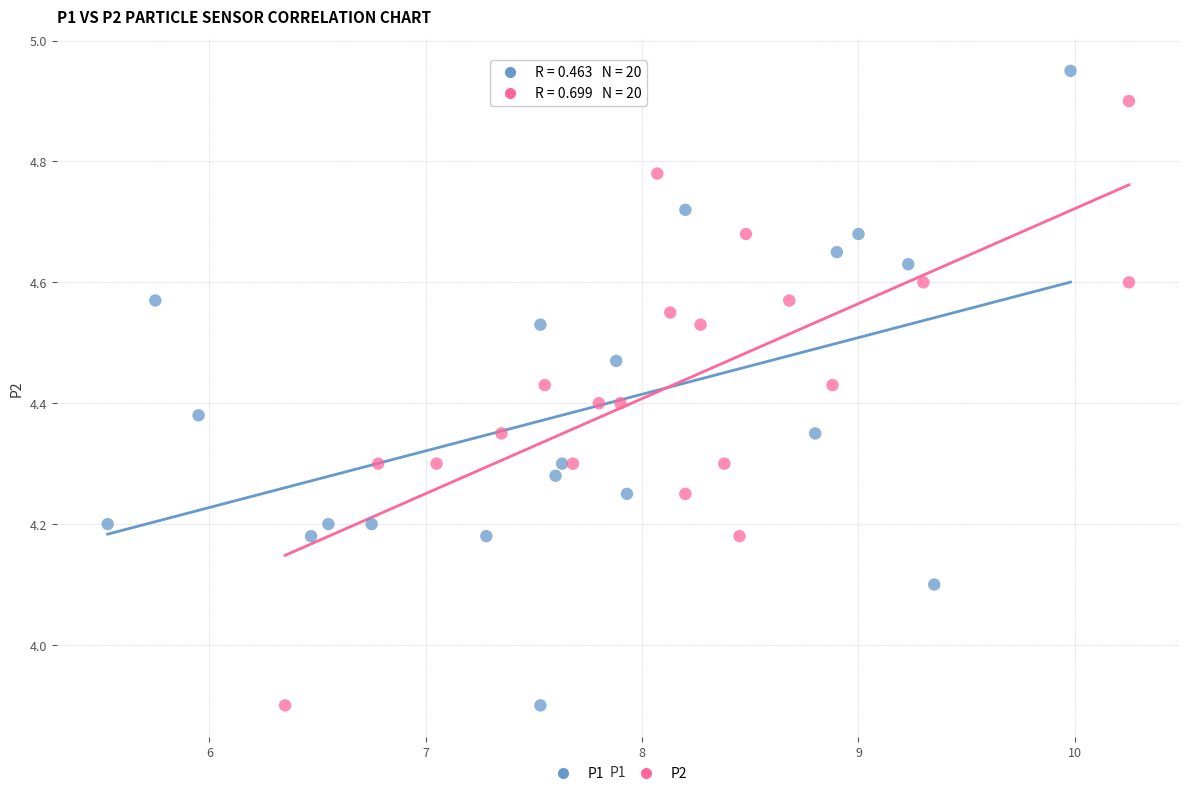

Which series contains the highest Y value?

P1